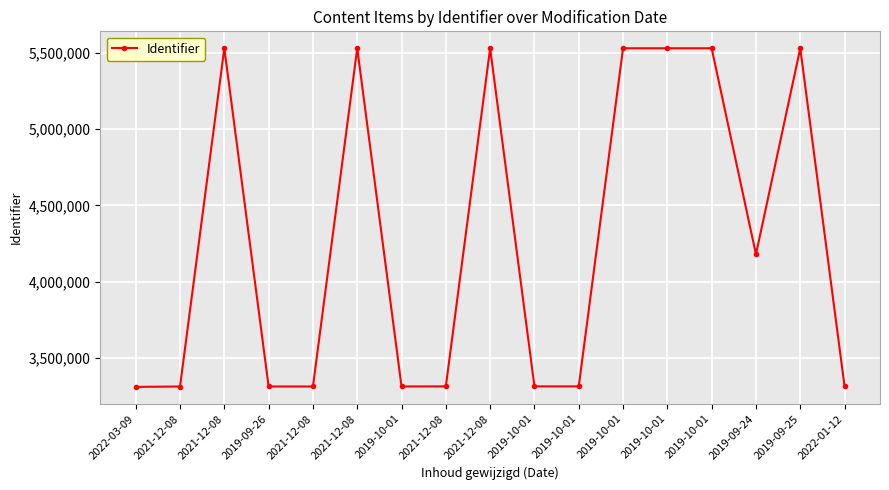

How many lines are shown in the chart?

1